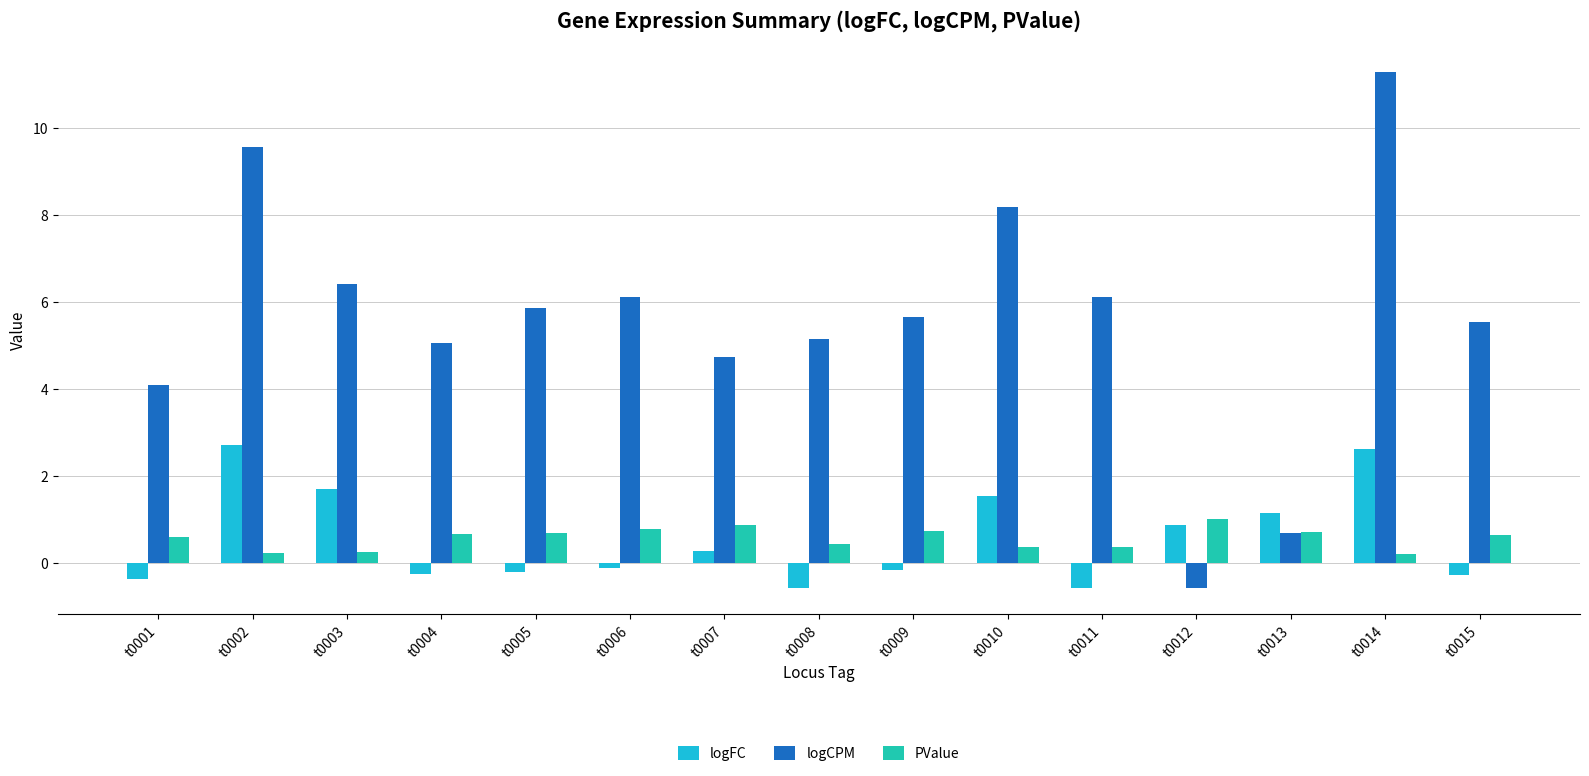

What is the difference between the logFC values at t0012 and t0009?

1.0